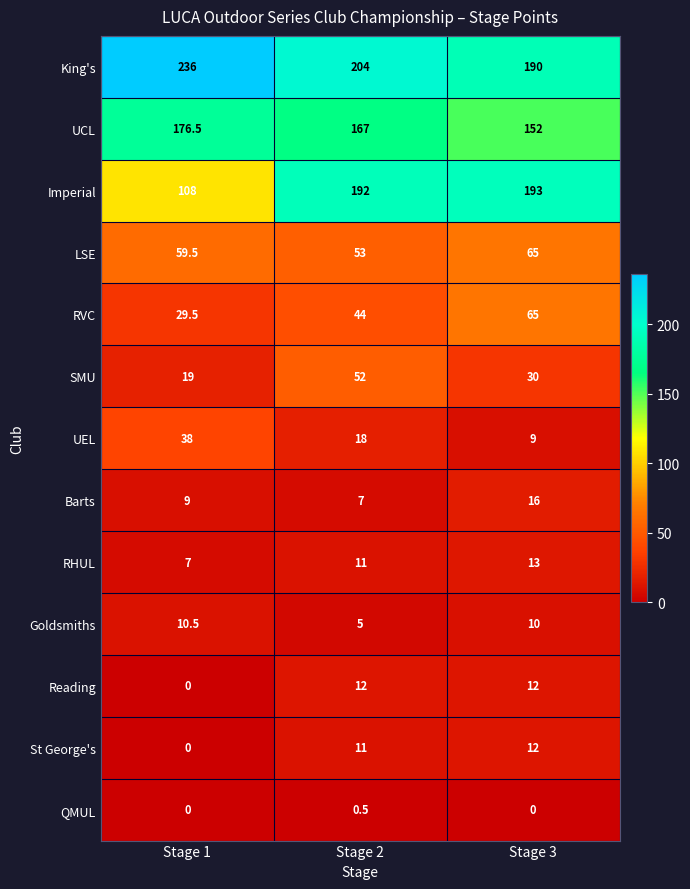

List the labels in order of SMU value, largest first.

Stage 2, Stage 3, Stage 1